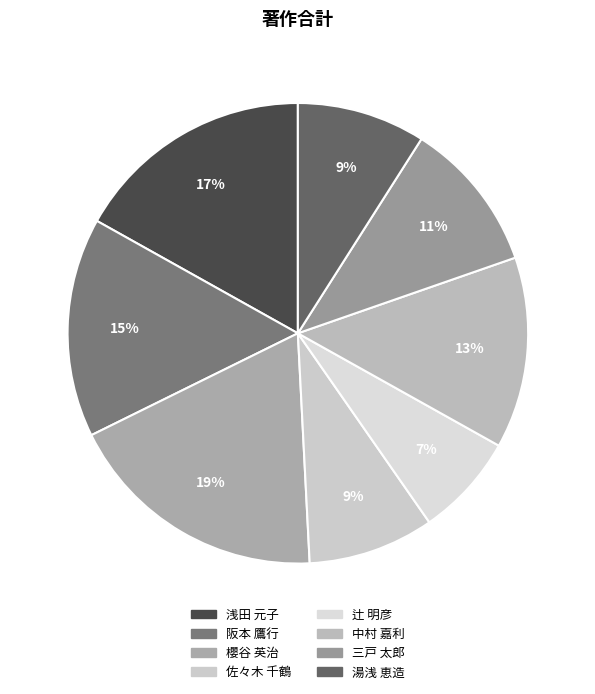

Count the number of slices in the pie.

8